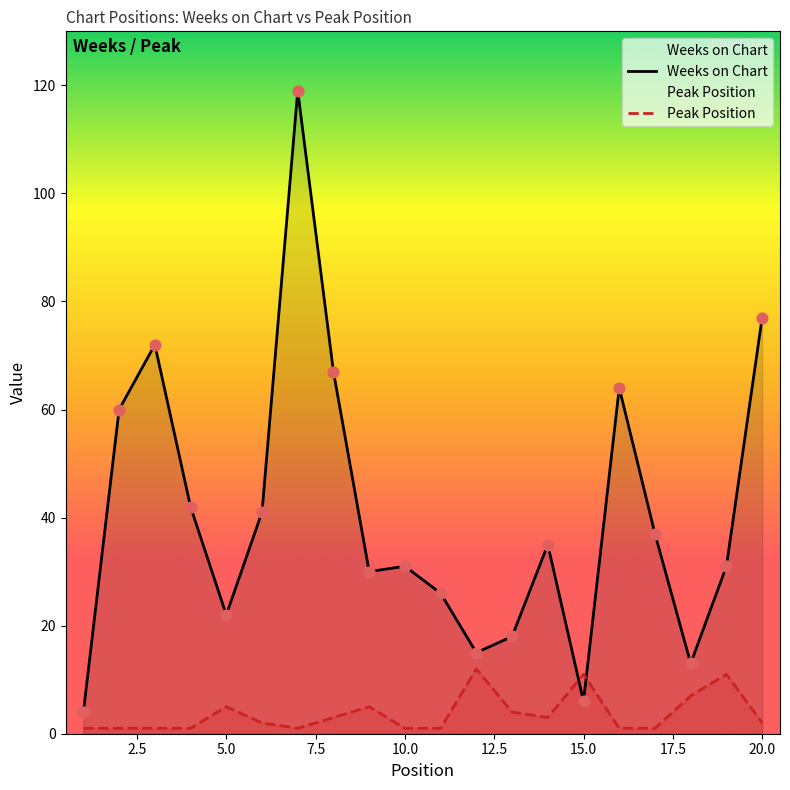

What are all the series names shown in the legend?

Weeks on Chart, Peak Position